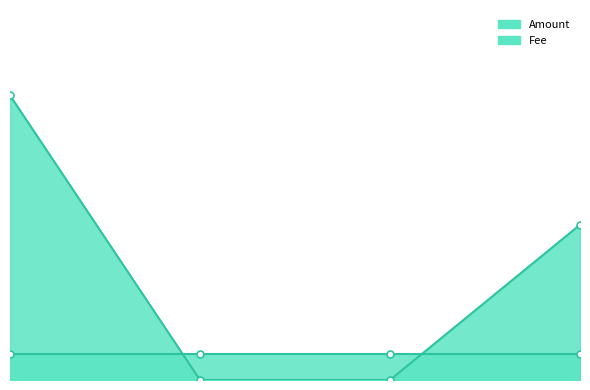

What position from the right is 2017-07-17 11:41:51?

2